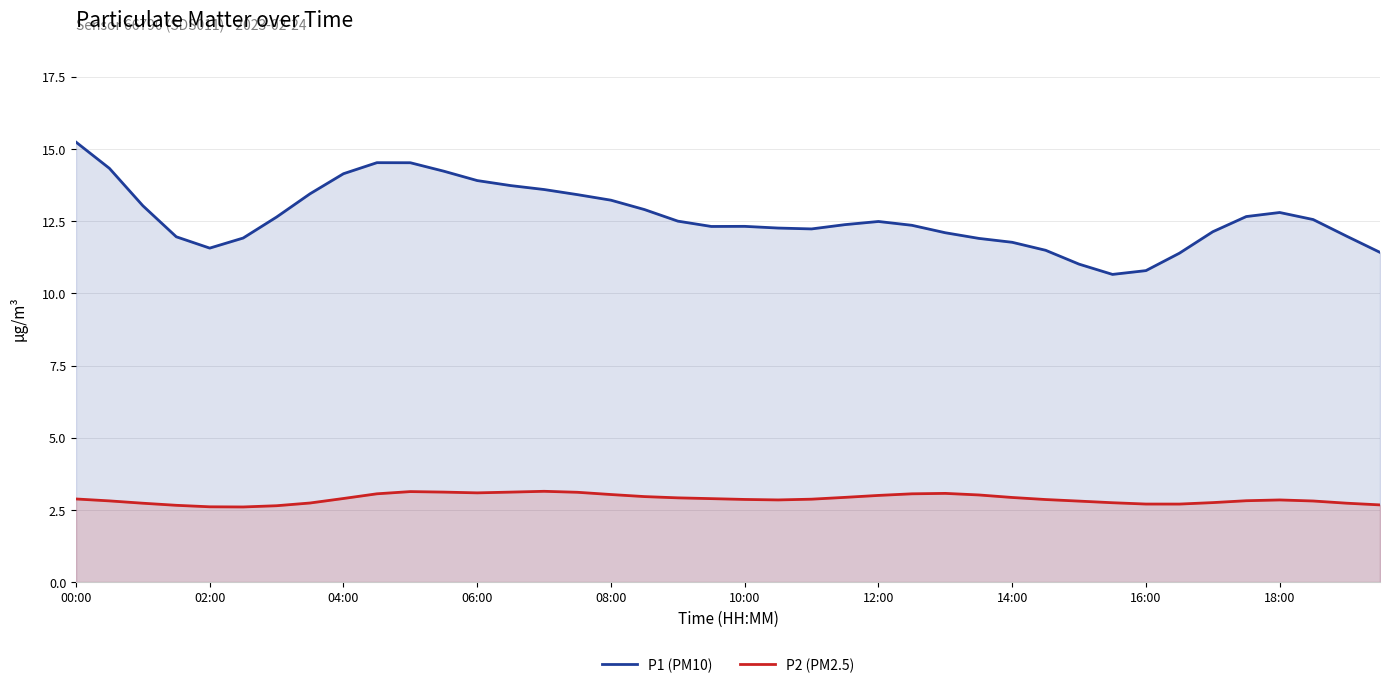

Which series has the largest range (max minus min)?

P1 (PM10)